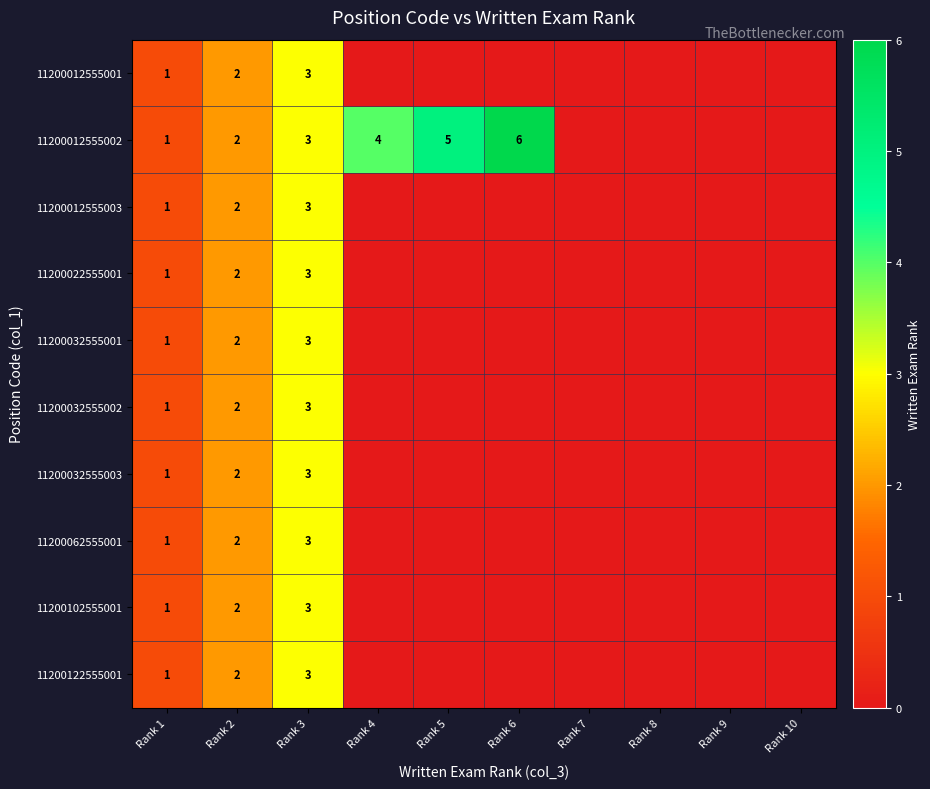

What is the total value across all series at Rank 2?

20